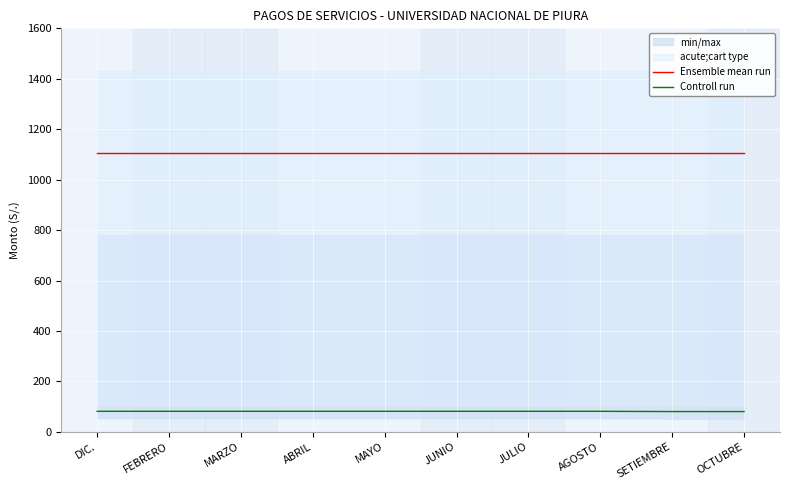

Reading left to right, extract all data points from this chart.

Ensemble mean run: DIC.=1105.0	FEBRERO=1105.0	MARZO=1105.0	ABRIL=1105.0	MAYO=1105.0	JUNIO=1105.0	JULIO=1105.0	AGOSTO=1105.0	SETIEMBRE=1105.0	OCTUBRE=1105.0
Controll run: DIC.=81.8	FEBRERO=81.8	MARZO=81.8	ABRIL=81.8	MAYO=81.8	JUNIO=81.8	JULIO=81.8	AGOSTO=81.8	SETIEMBRE=80.8	OCTUBRE=80.8